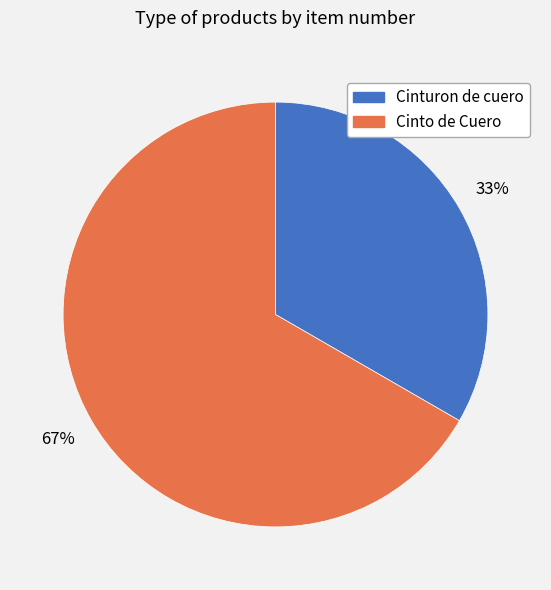

Is Cinto de Cuero the majority of the pie?

Yes